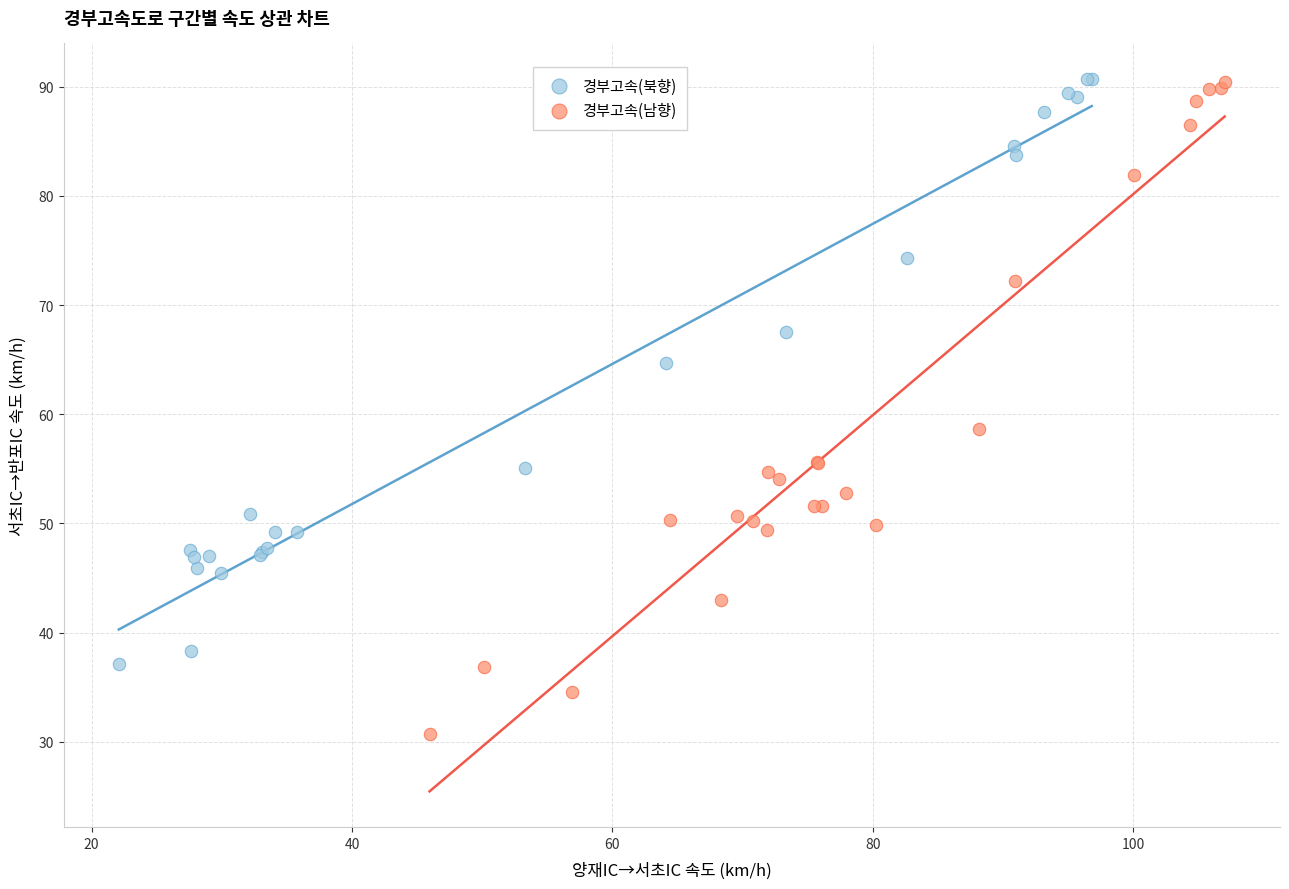

Which series contains the lowest Y value?

경부고속(남향)